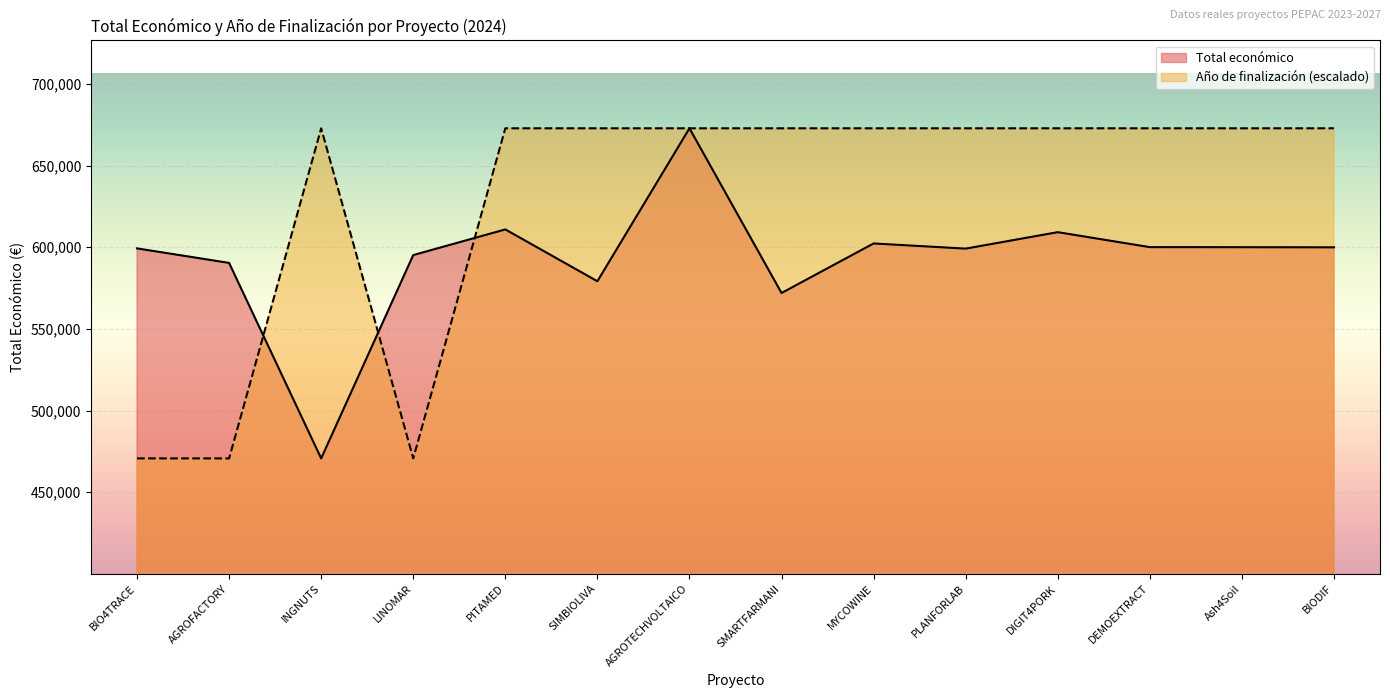

What is the difference between the Total económico values at PLANFORLAB and PITAMED?

11755.0